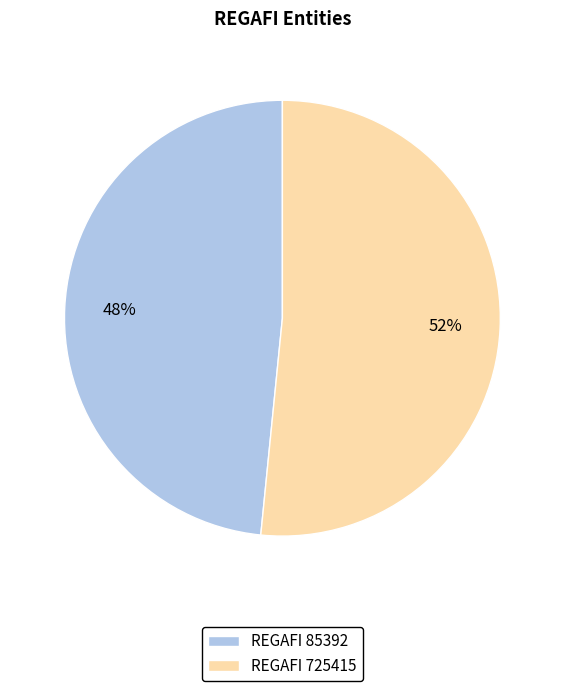

What is the smallest slice in the pie chart?

REGAFI 85392